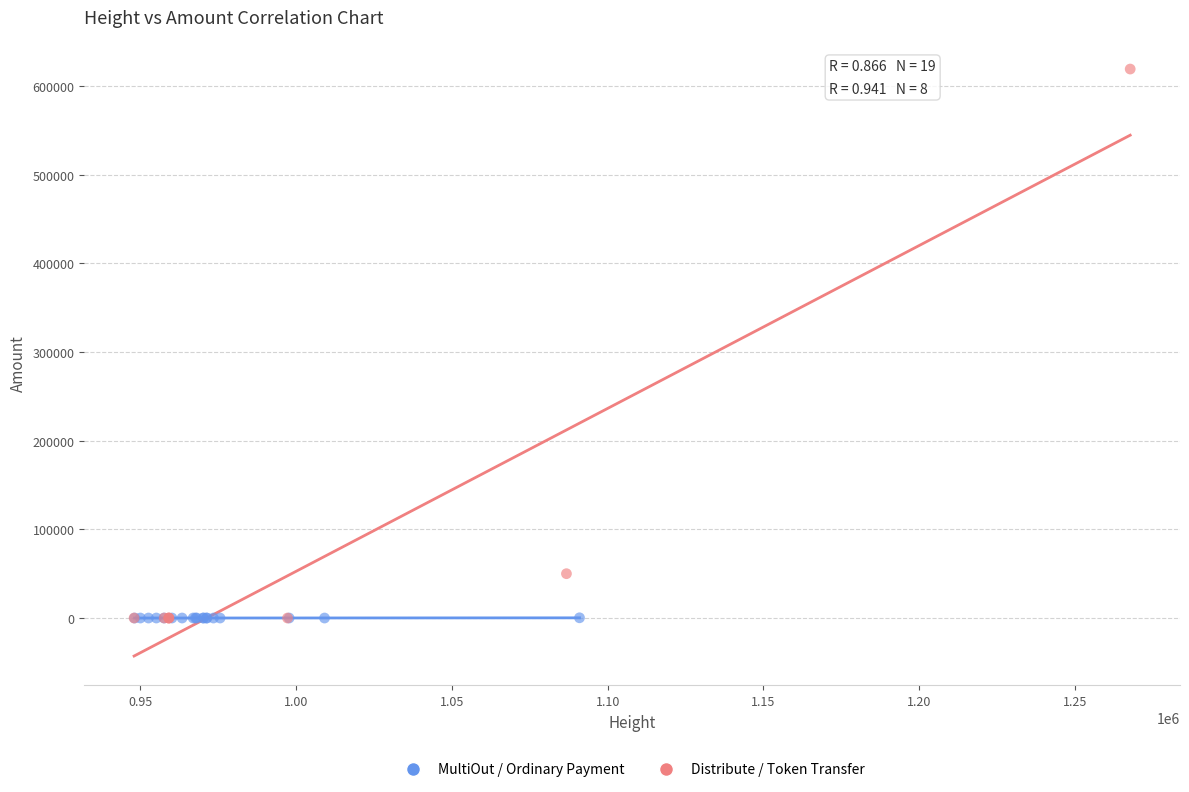

Which series has the widest spread of Y values?

Distribute / Token Transfer